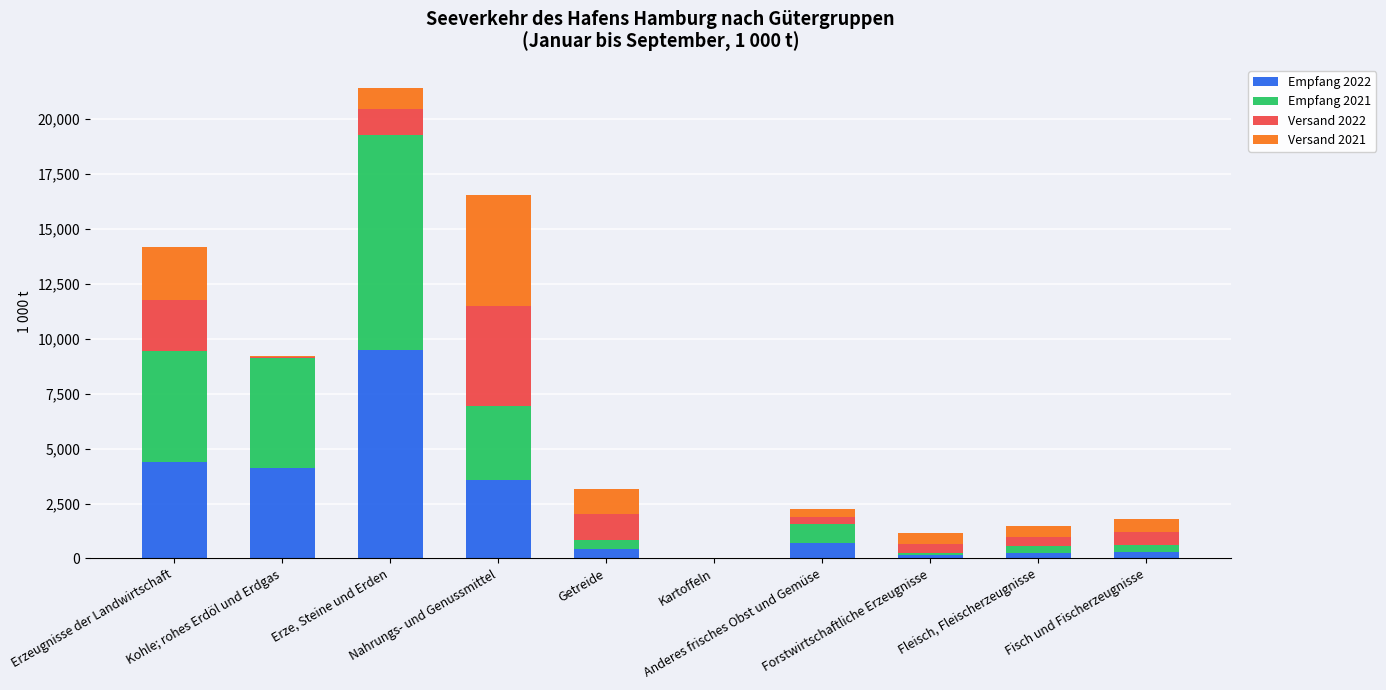

Are the bars grouped side by side (vs. stacked)?

No